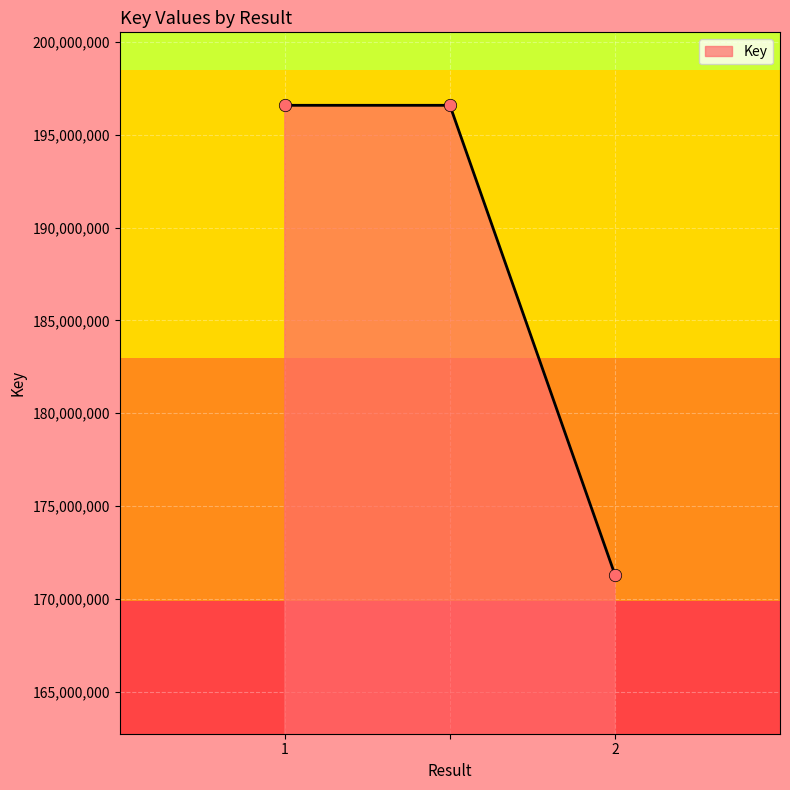

What is the difference between the maximum and minimum values?

25292423